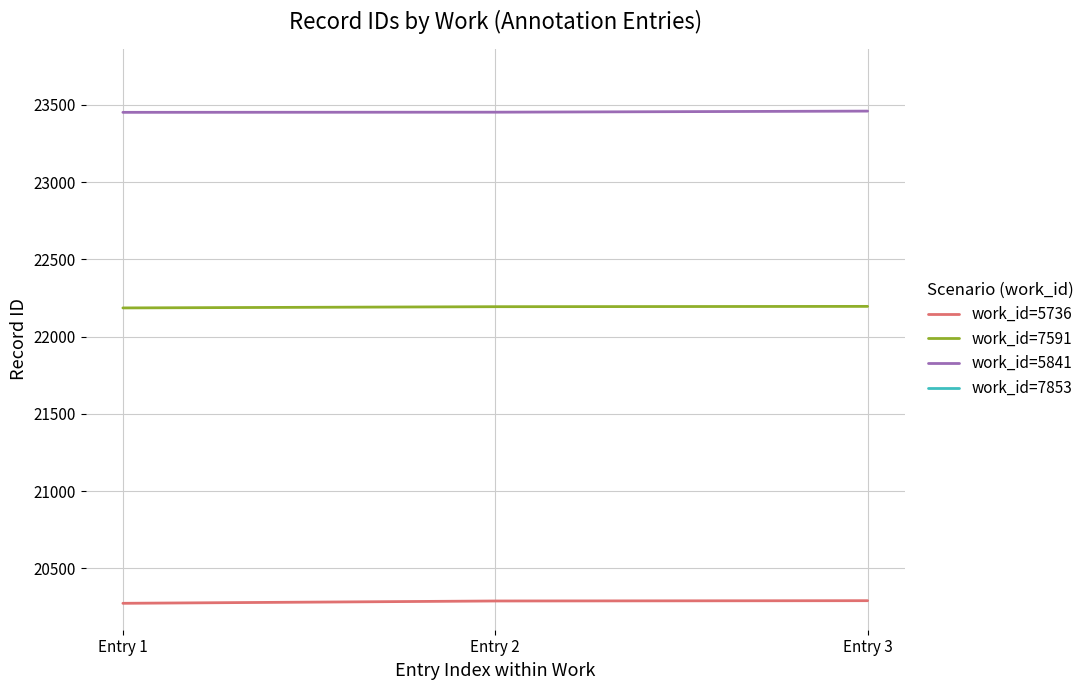

The work_id=7591 series shows 22194 at Entry 2. True or false?

True